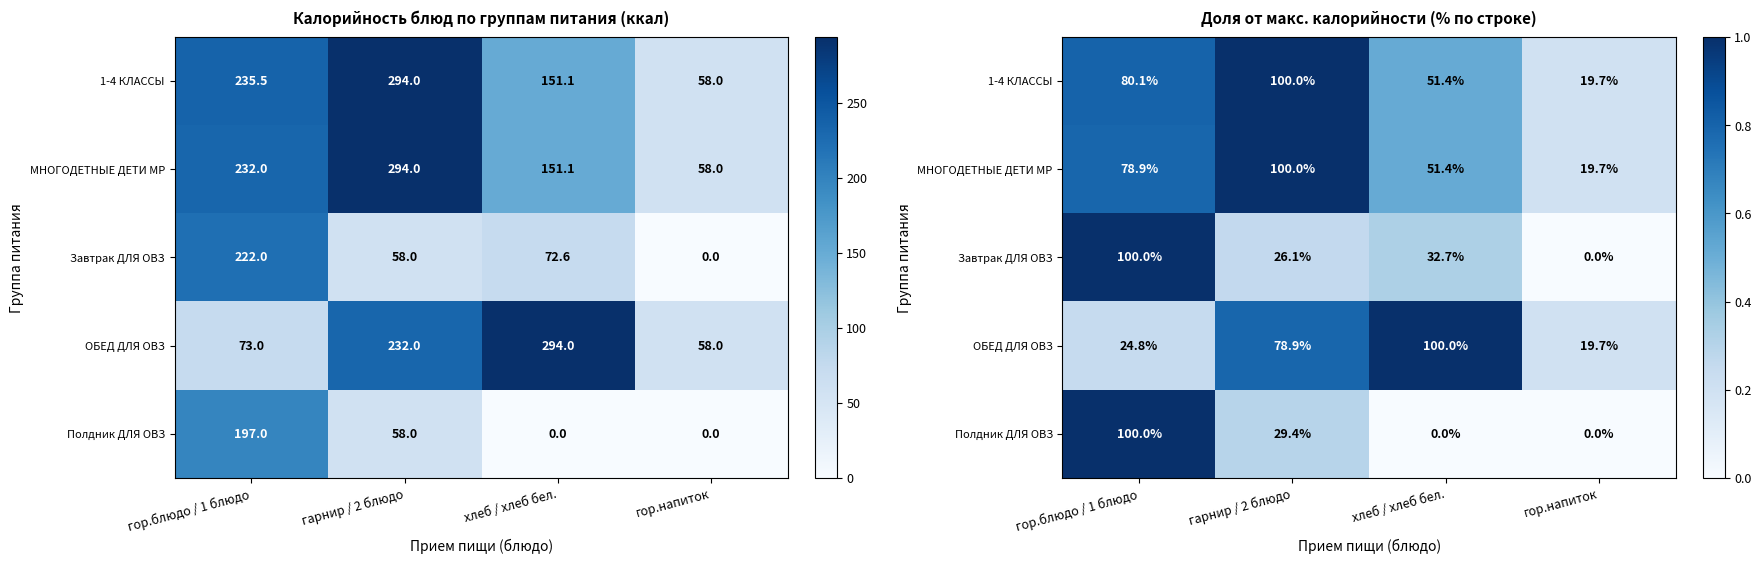

At which category does the chart reach its peak across all series?

гарнир / 2 блюдо